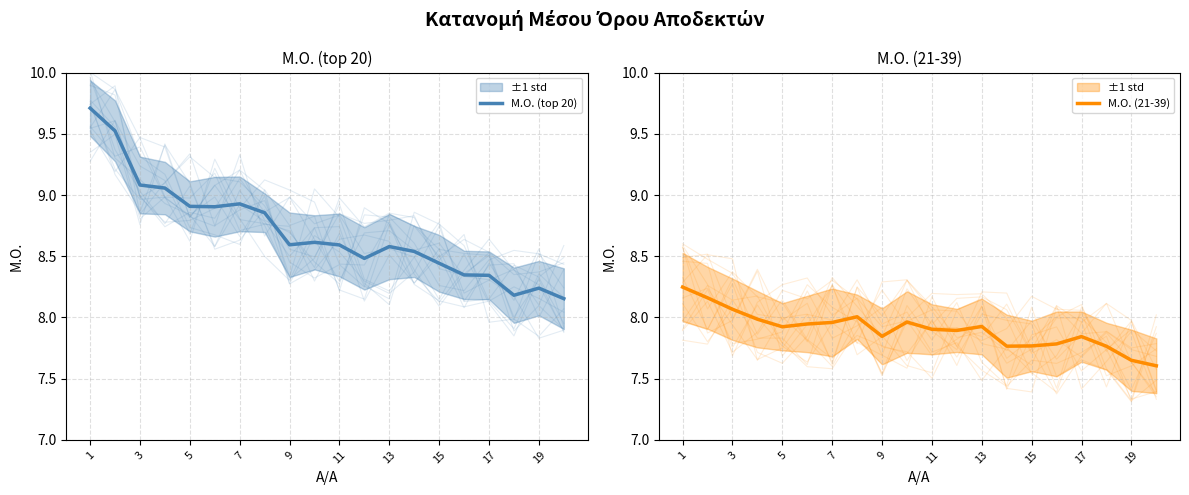

At which label is Μ.Ο. (top 20) closest to 8?

19